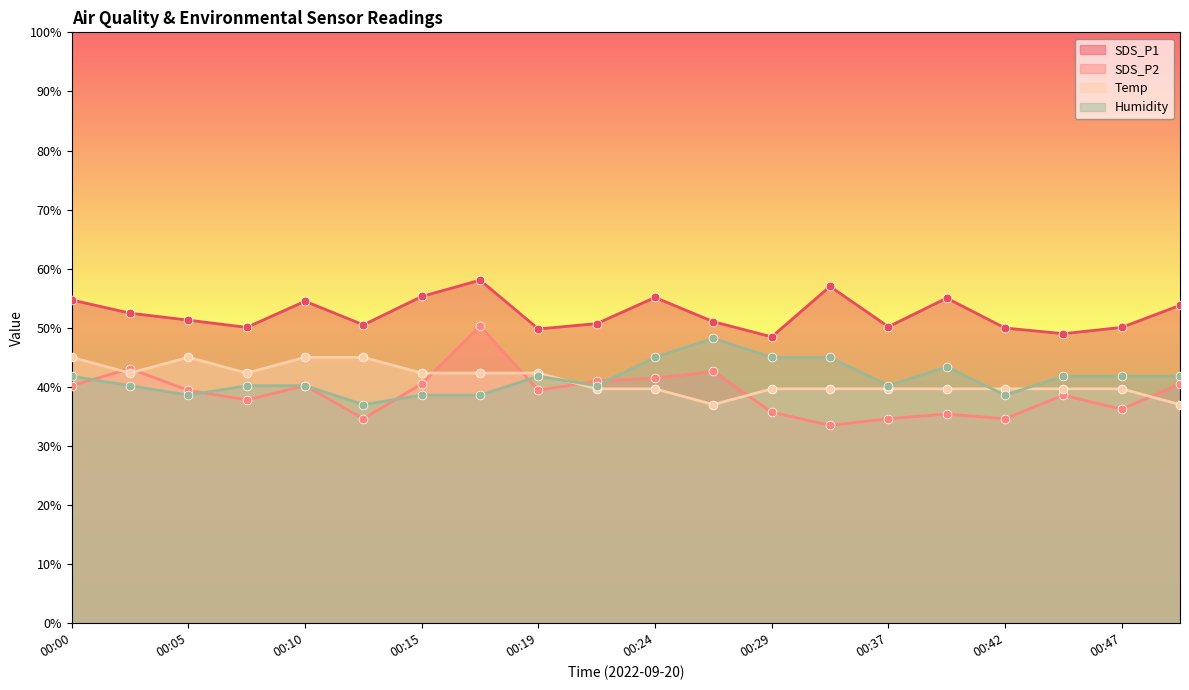

What is the total value across all series at 00:24?

181.3